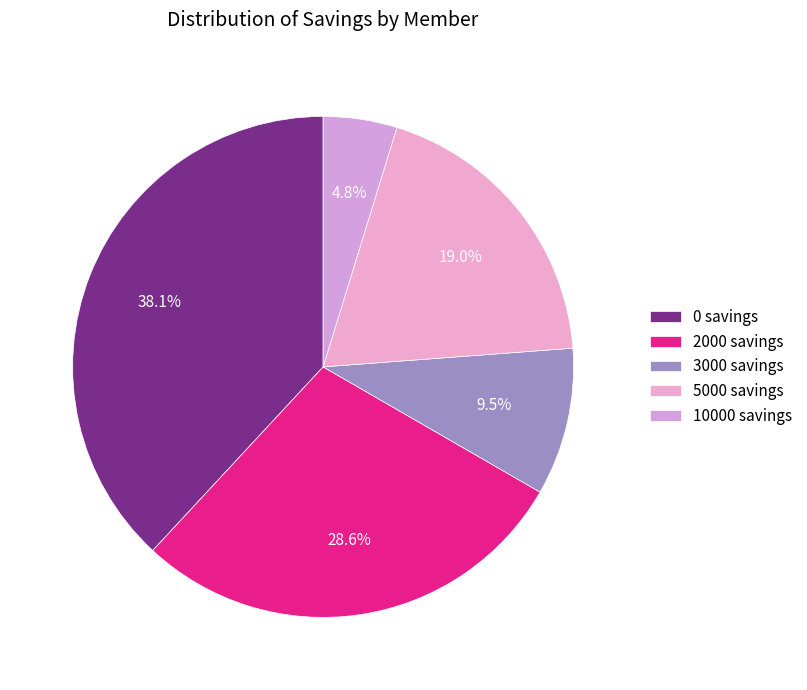

How many slices are in this pie chart?

5